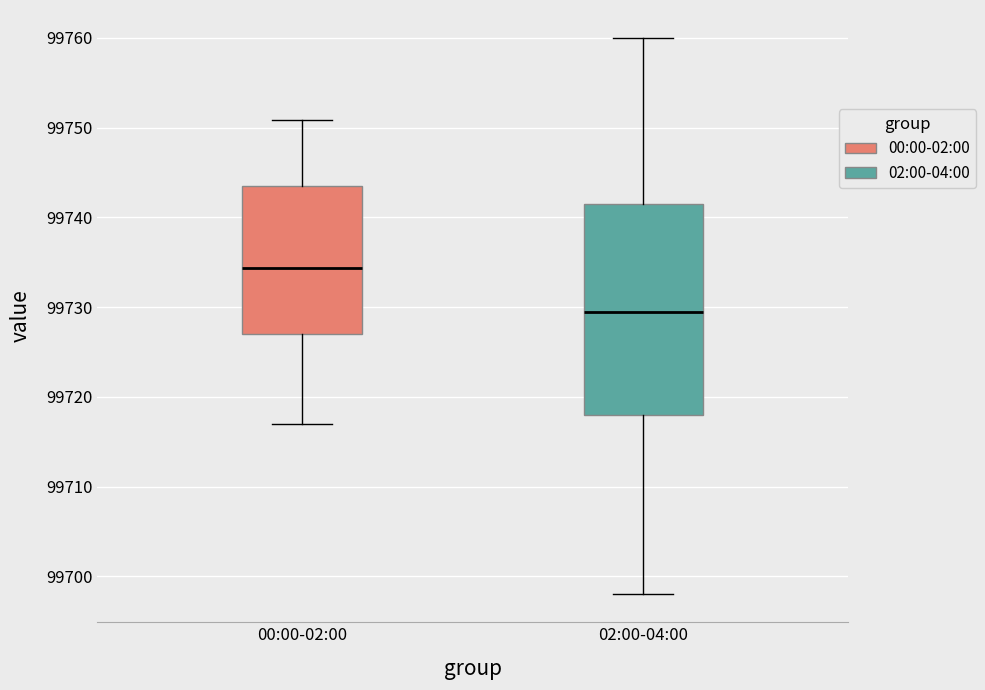

Comparing the boxes themselves (not the whiskers), which one is the tallest?

02:00-04:00